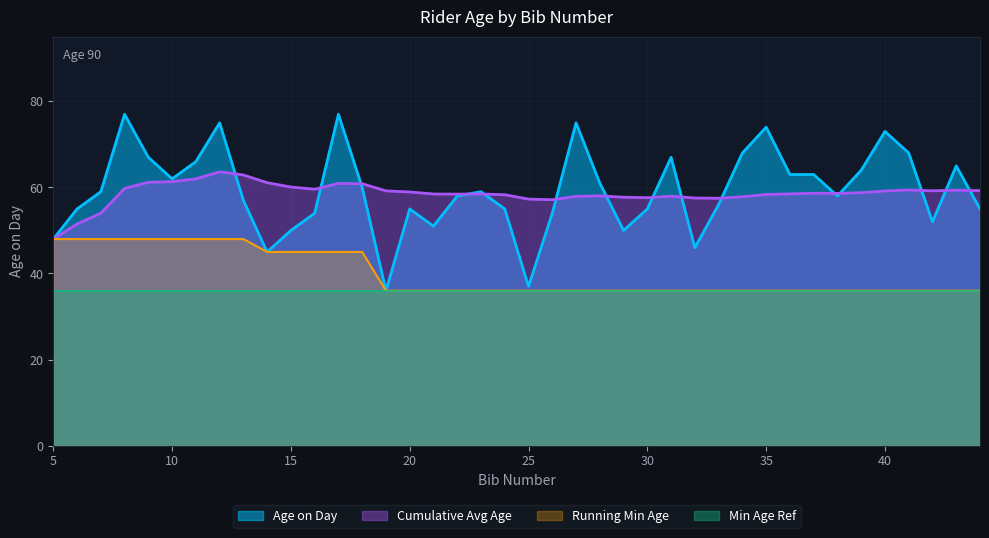

List the labels in order of value, largest first.

8, 17, 12, 27, 35, 40, 34, 41, 9, 31, 11, 43, 39, 36, 37, 10, 28, 18, 7, 23, 22, 38, 13, 33, 6, 20, 24, 30, 44, 16, 26, 42, 21, 15, 29, 5, 32, 14, 25, 19